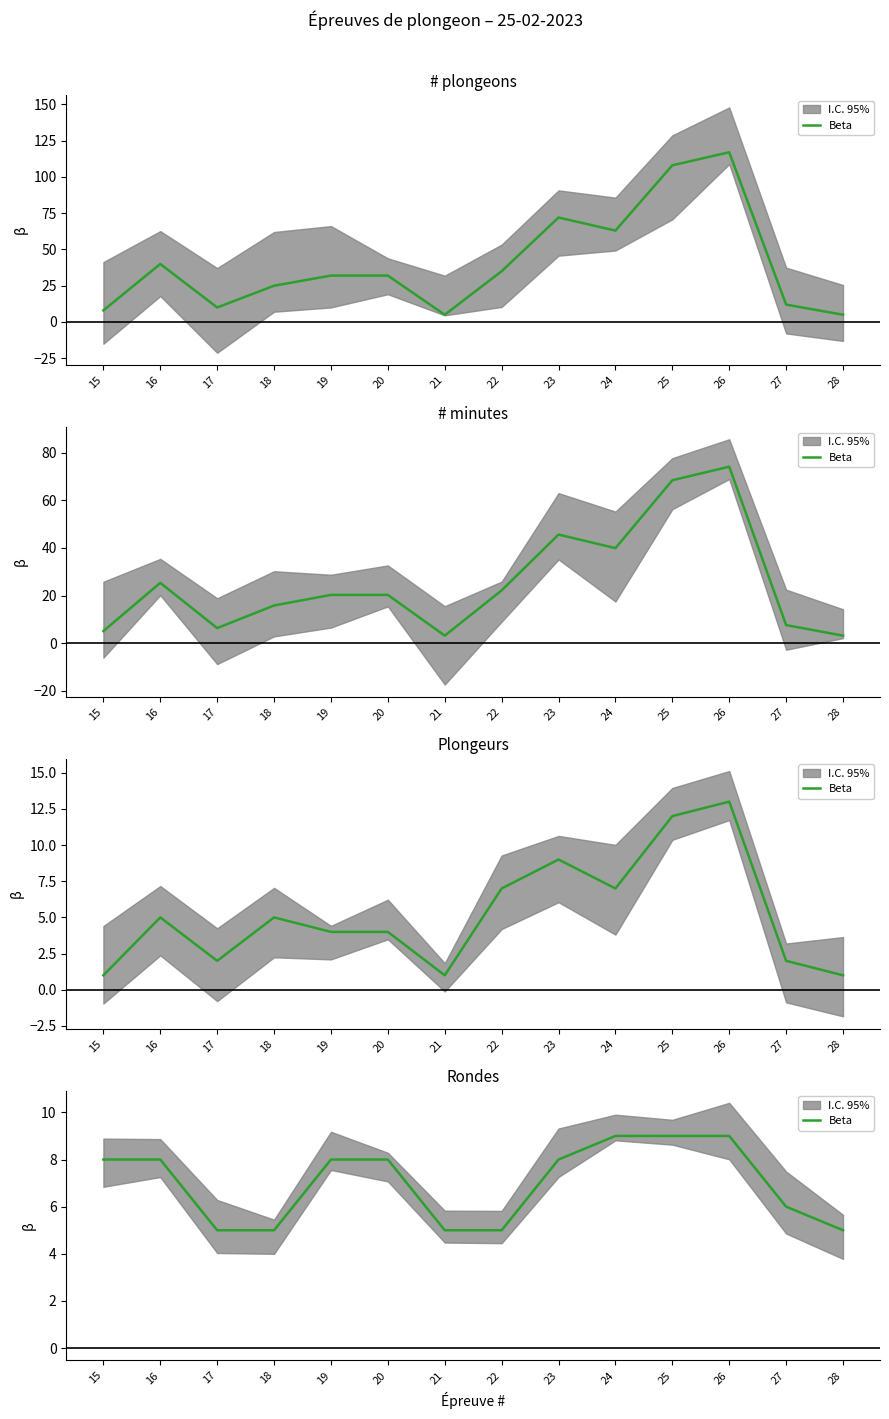

Does the chart have visible grid lines?

No